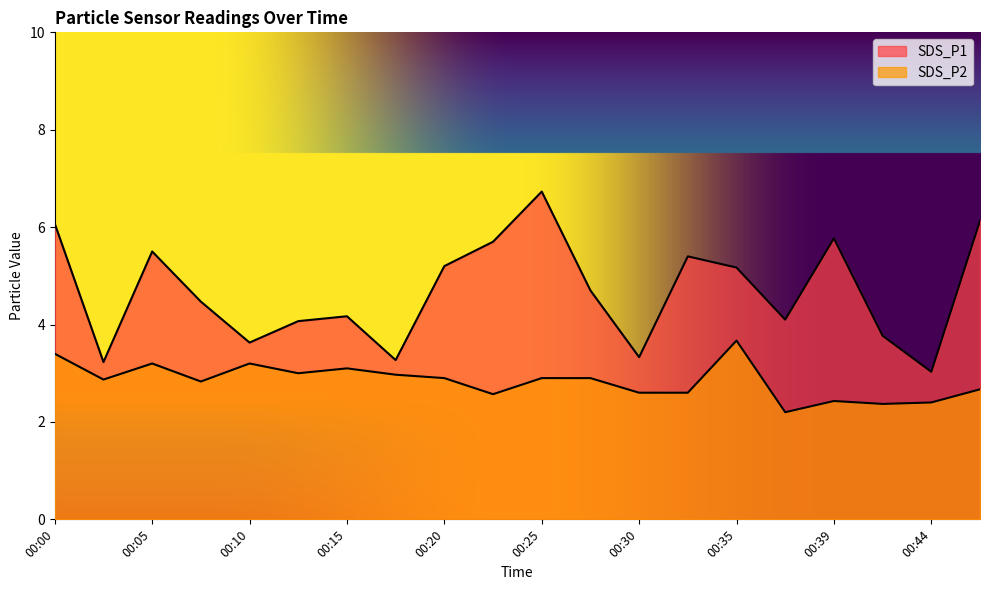

What is the maximum value for SDS_P1?

6.7